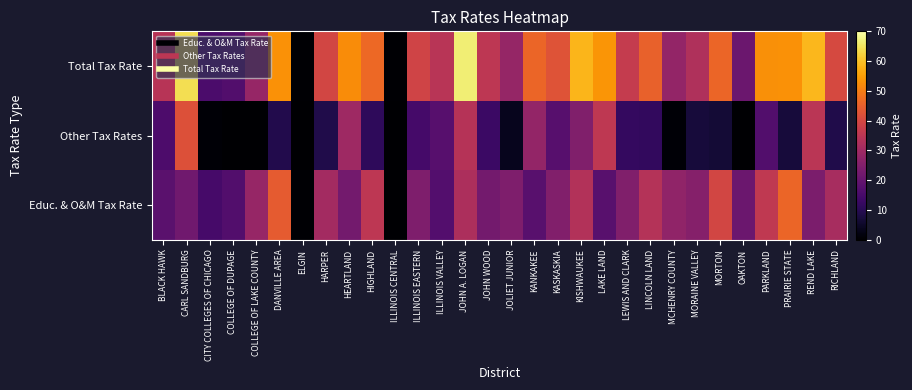

At LEWIS AND CLARK, list the series in order from largest to smallest.

Total Tax Rate, Educ. & O&M Tax Rate, Other Tax Rates